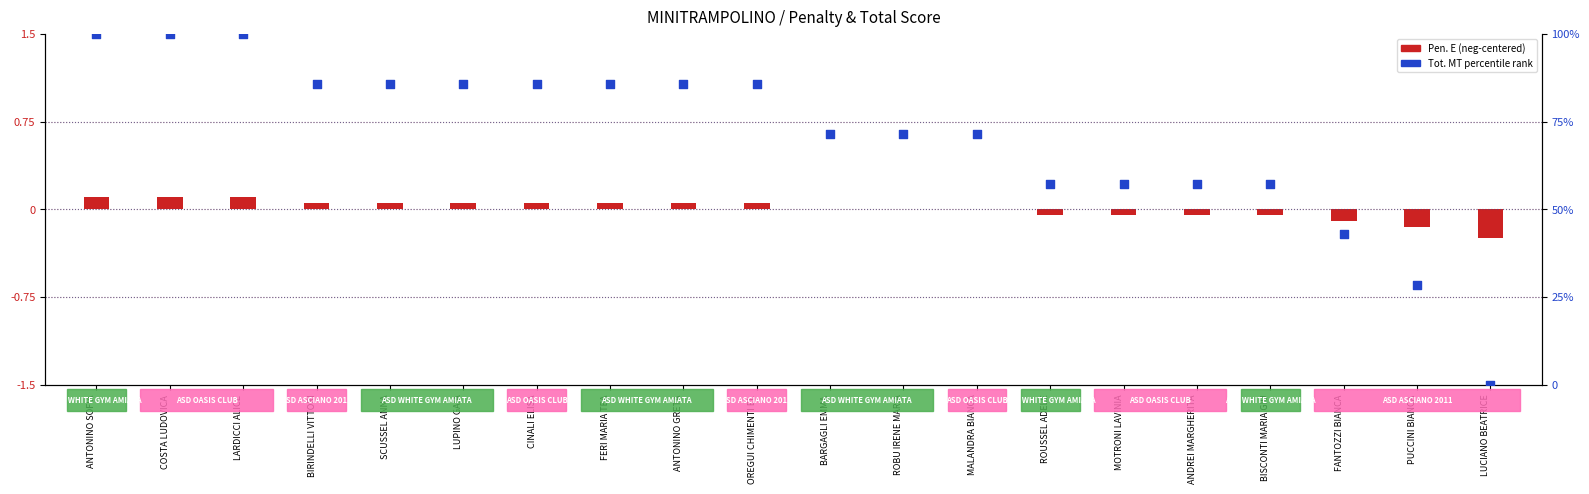

Which series has the largest total across all categories?

Tot. MT percentile rank